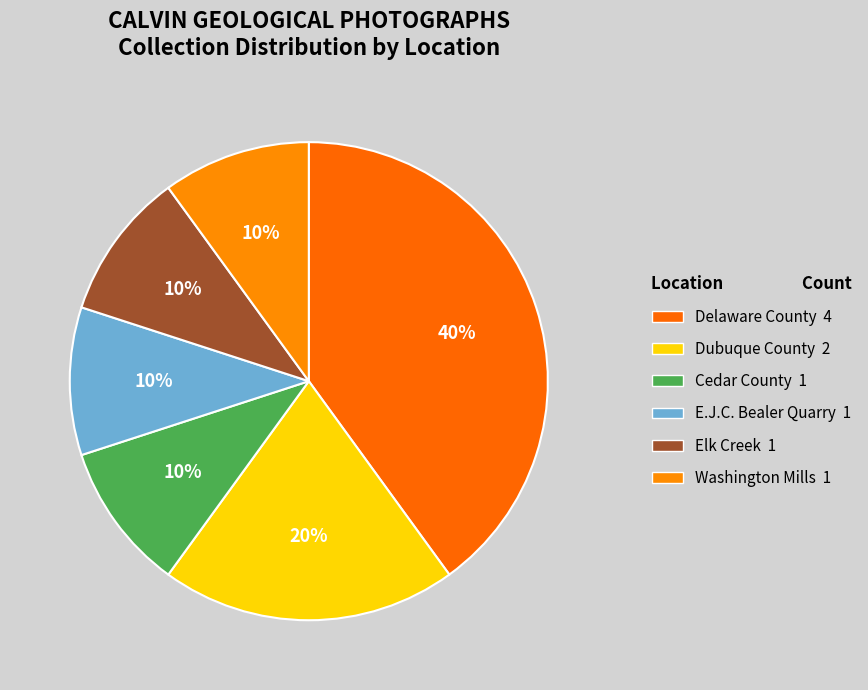

Count the number of slices in the pie.

6